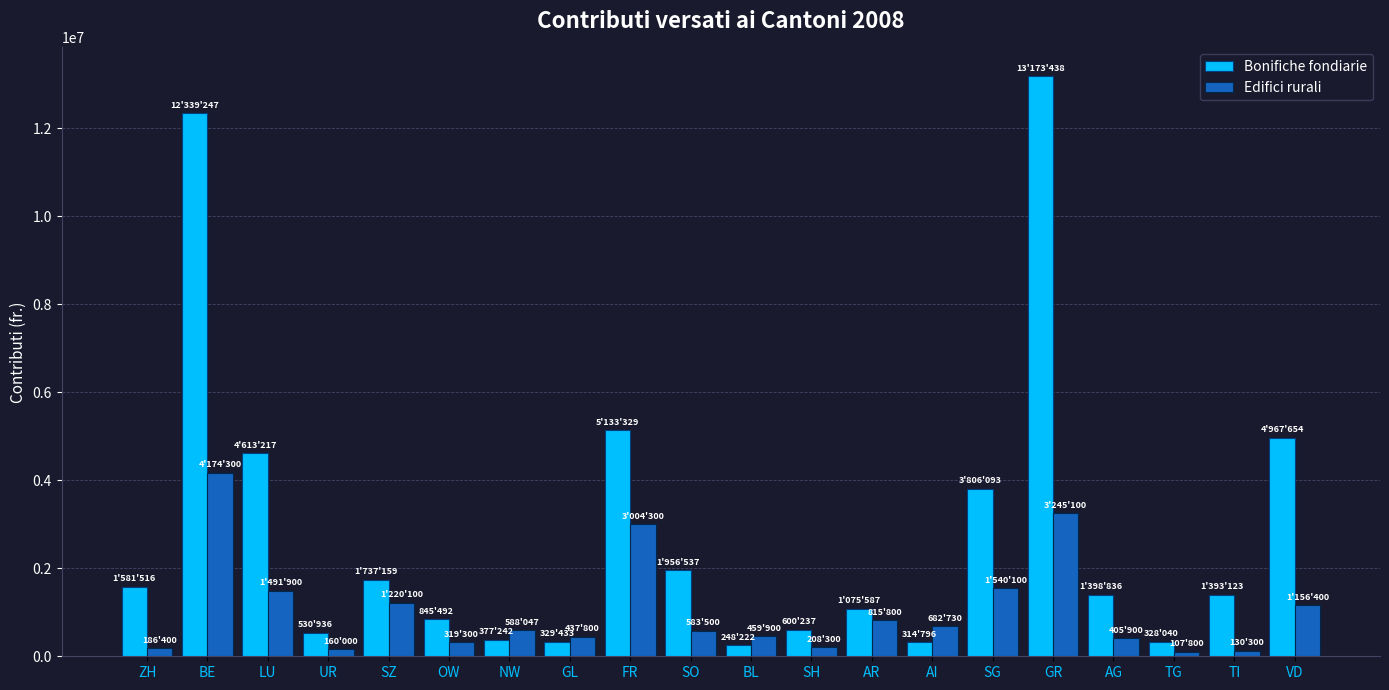

What is the label of the 16th bar from the right?

SZ